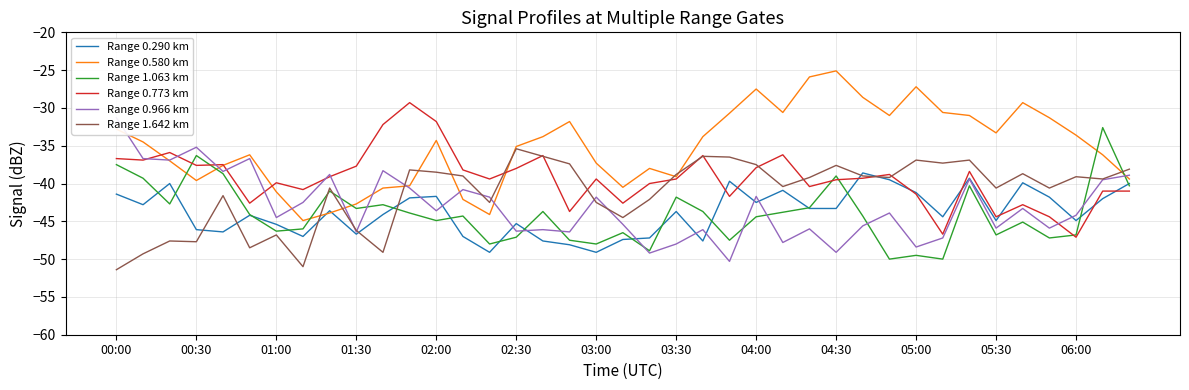

What are all the series names shown in the legend?

Range 0.290 km, Range 0.580 km, Range 1.063 km, Range 0.773 km, Range 0.966 km, Range 1.642 km